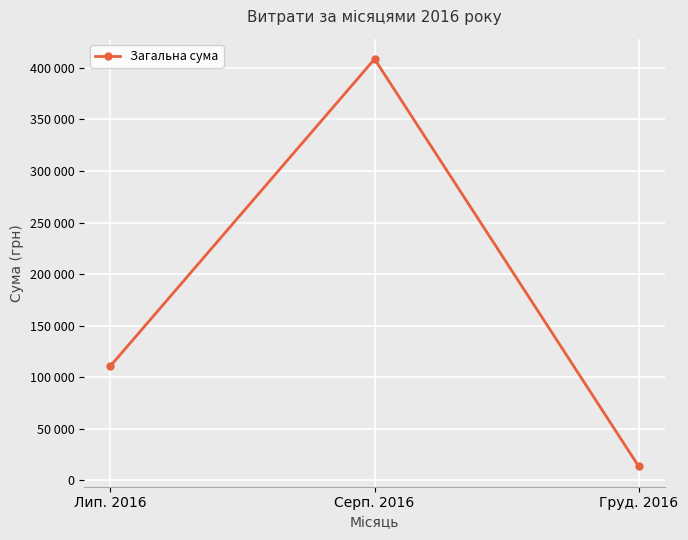

Rank the categories by value from lowest to highest.

Груд. 2016, Лип. 2016, Серп. 2016